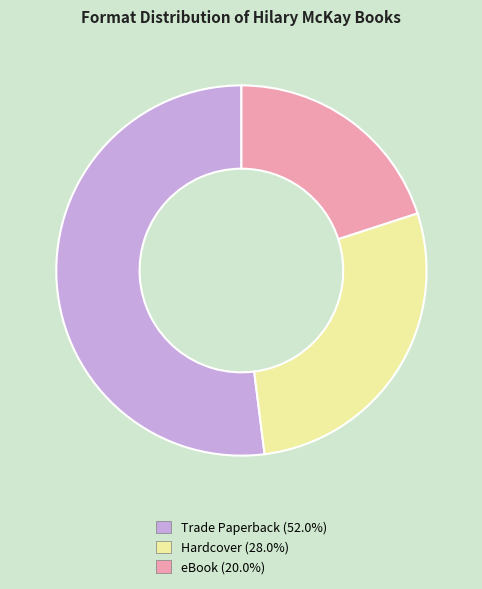

Which slice is the smallest?

eBook